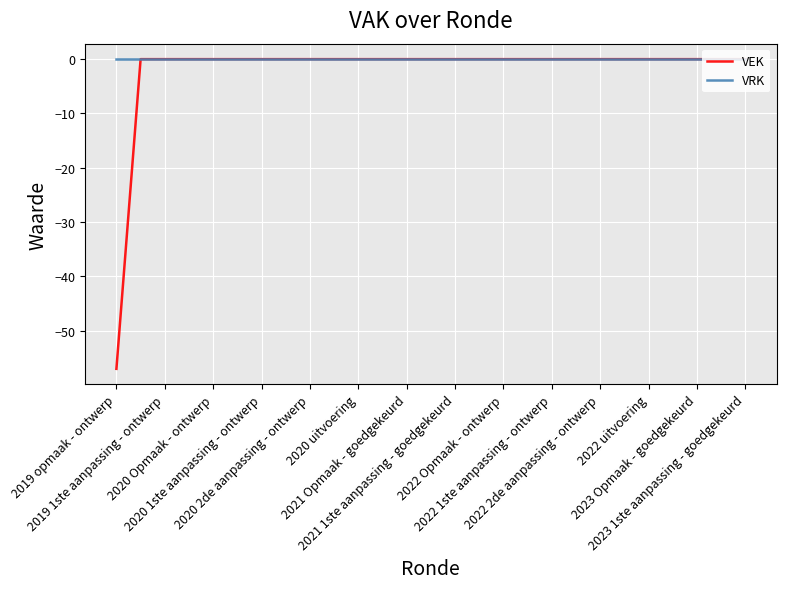

What is the average value of the VEK series?

-2